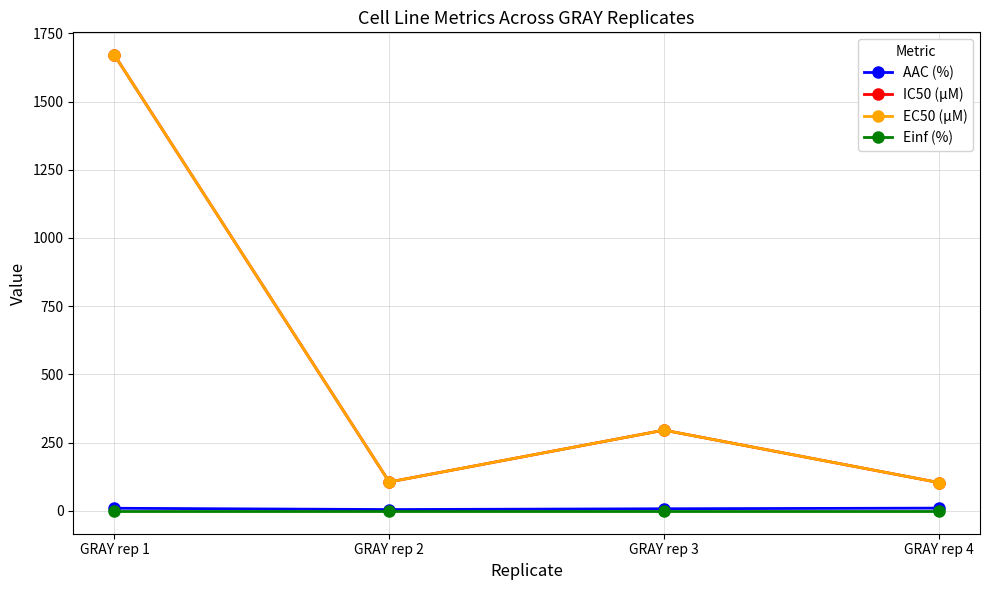

What is the average value of the EC50 (µM) series?

544.0